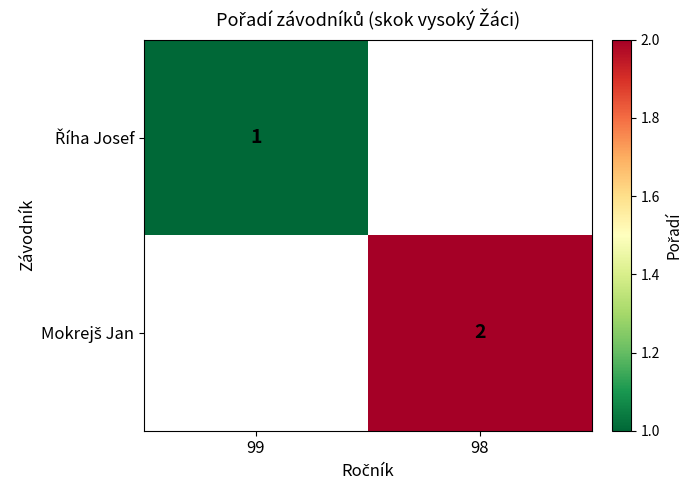

Is the value of Mokrejš Jan at 99 greater than the value of Říha Josef at 99?

No